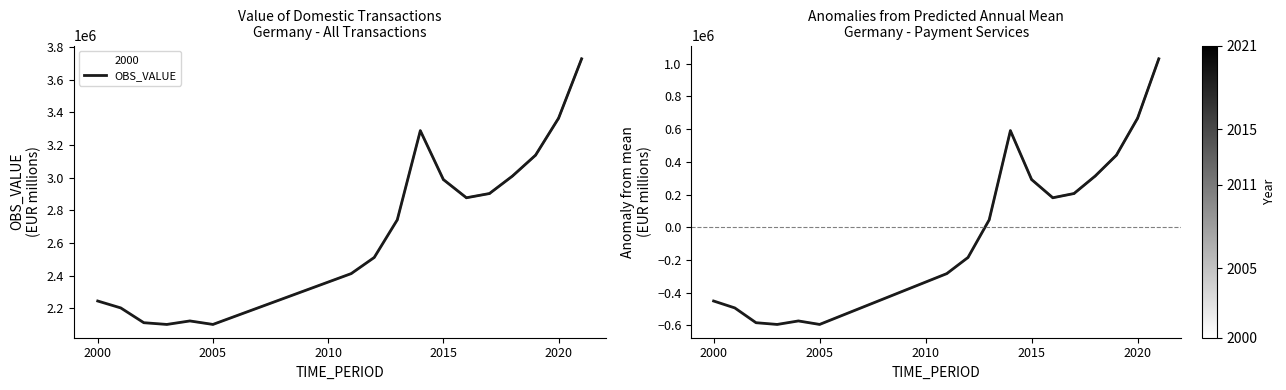

True or false: OBS_VALUE and OBS_VALUE anomaly cross at least once.

False